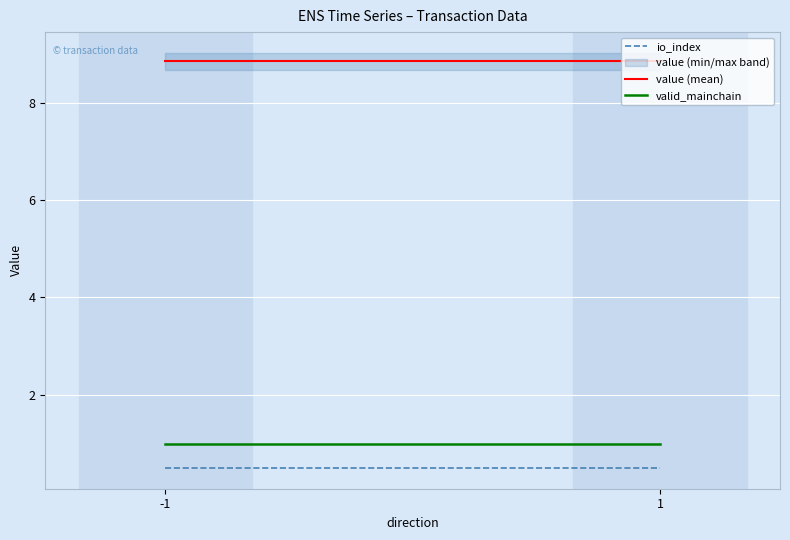

Reading left to right, what are all the values shown in this chart?

io_index: -1=0.5	1=0.5
value (mean): -1=8.8	1=8.8
valid_mainchain: -1=1.0	1=1.0